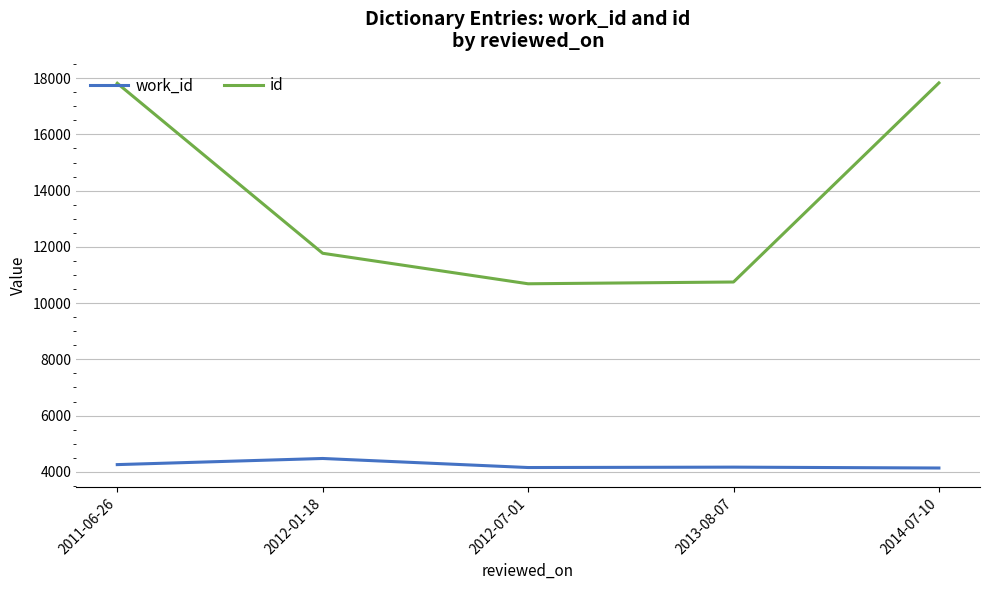

At how many categories does at least one series exceed 13494?

2